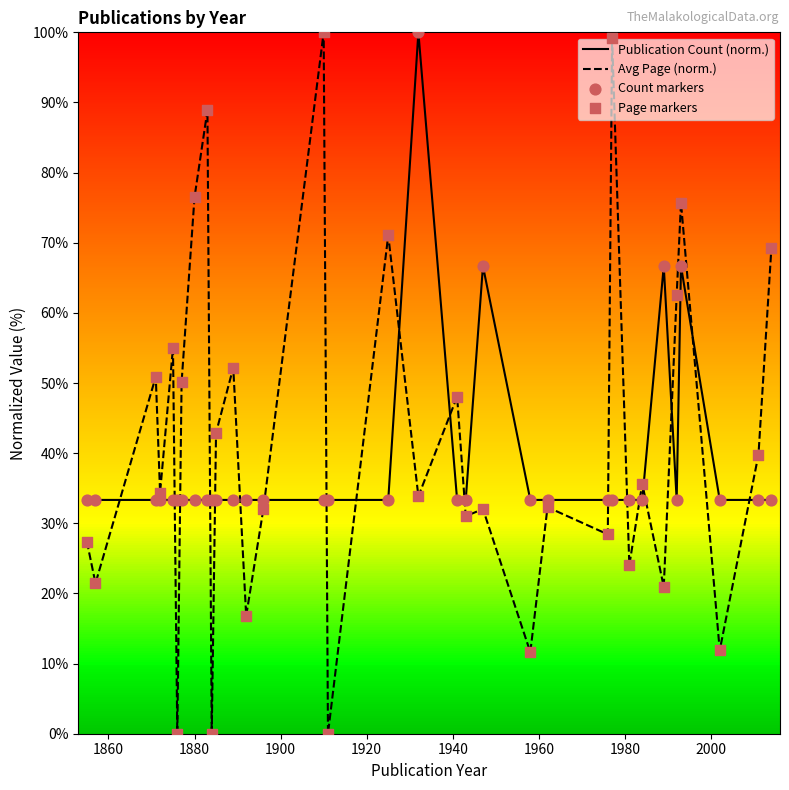

Which series contains the lowest Y value?

Avg Page (norm.)